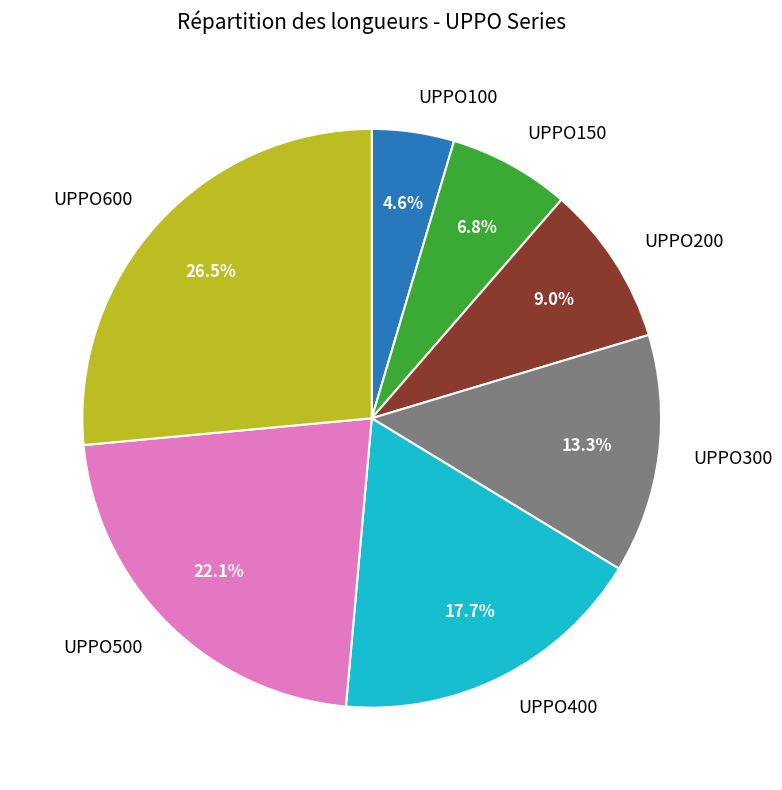

Does UPPO600 represent more than half of the total?

No